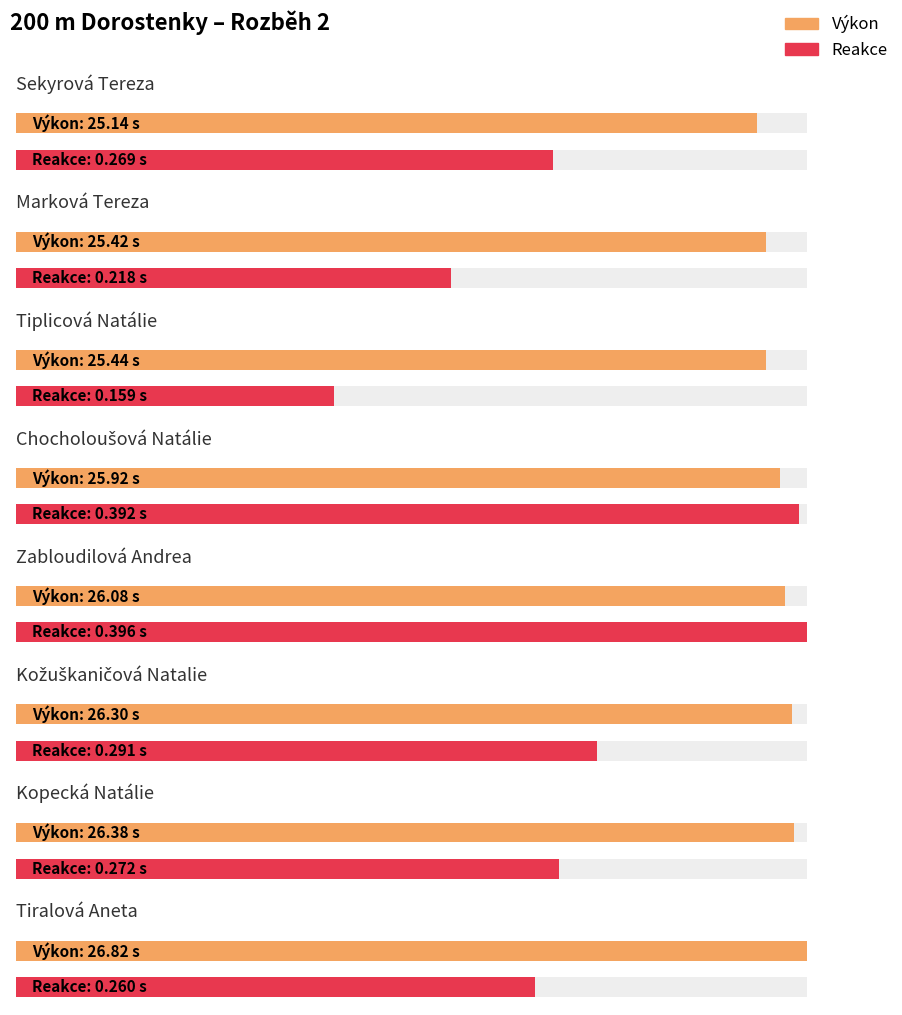

Read the Výkon value at Chocholoušová Natálie.

25.9